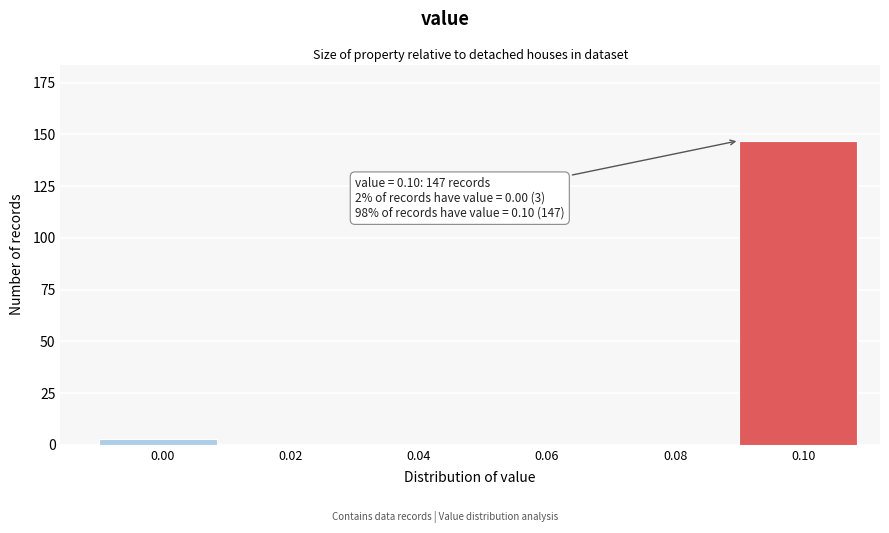

Reading left to right, extract all data points from this chart.

0.00=3	0.02=0	0.04=0	0.06=0	0.08=0	0.10=147